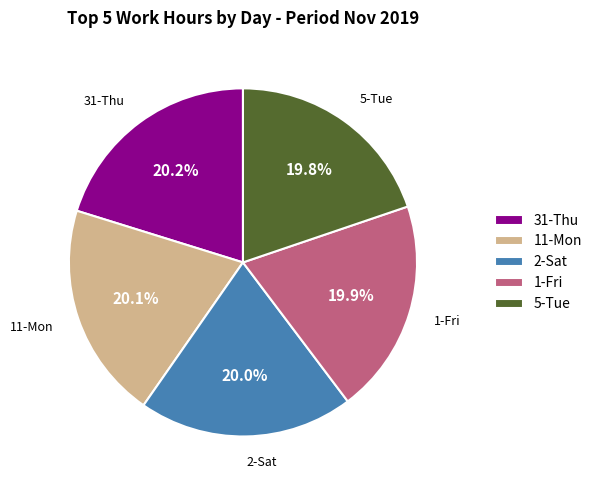

Is 31-Thu the majority of the pie?

No